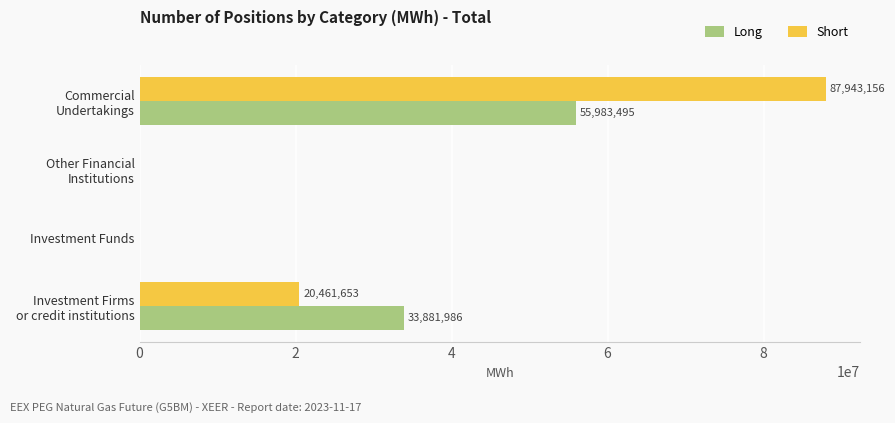

What is the sum of all Long values?

89865481